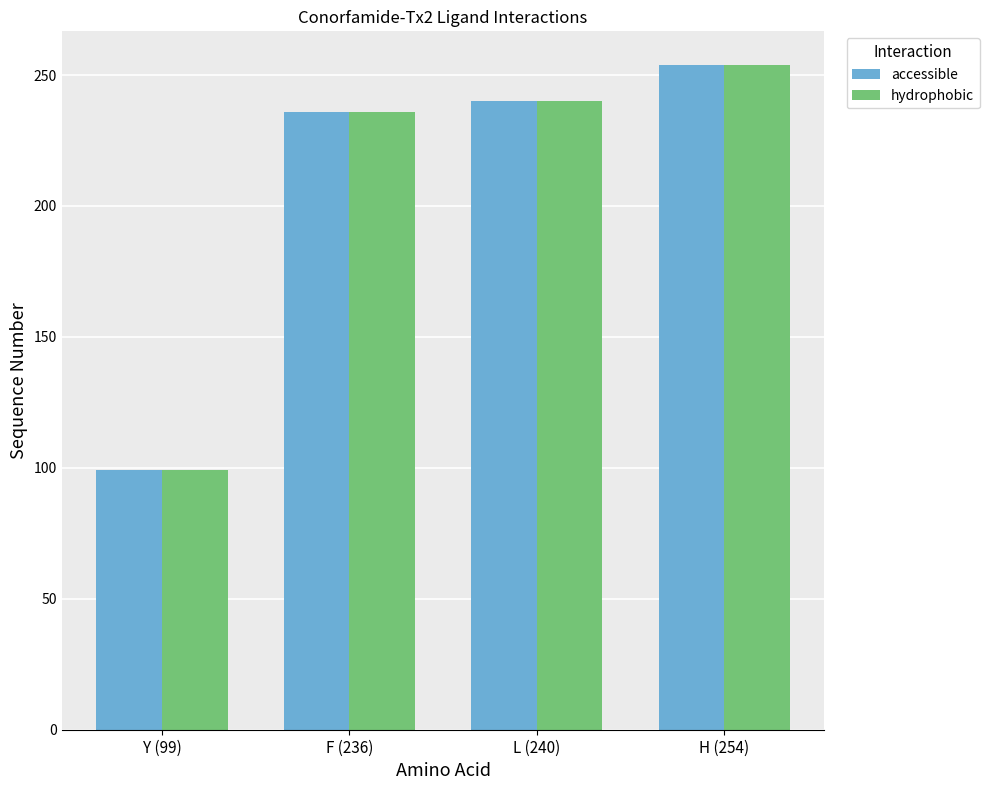

What is the label of the 2nd bar from the left?

F (236)